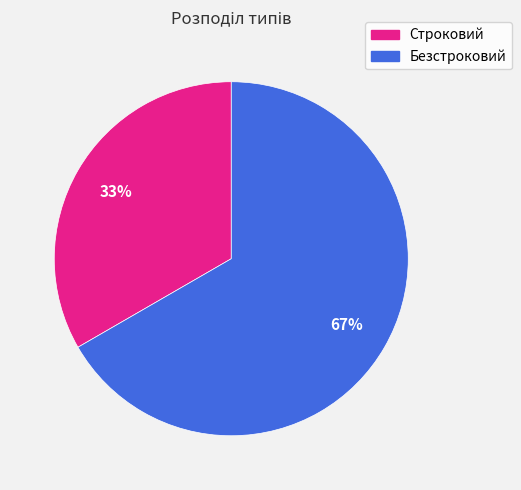

What percentage is the Строковий slice, to the nearest percent?

33%